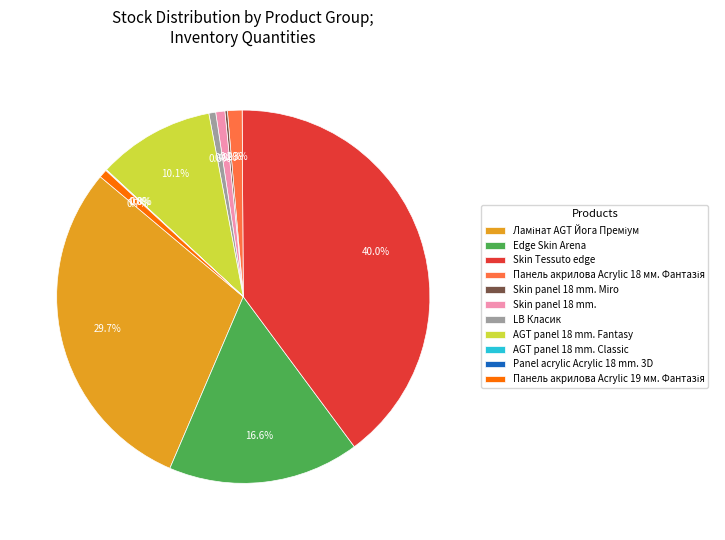

True or false: LB Класик accounts for 1% of the total.

True